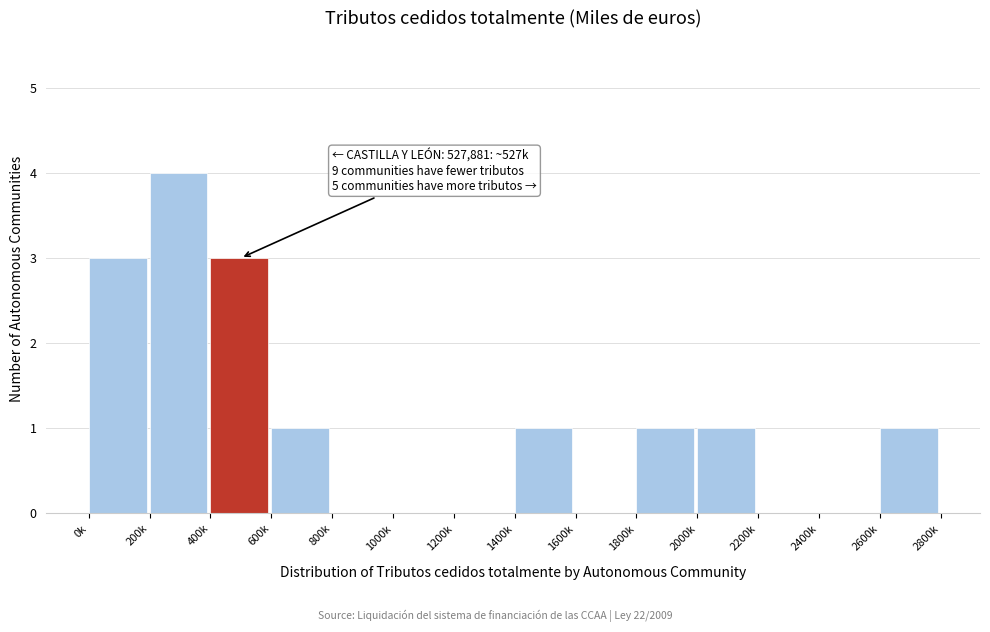

Reading right to left, extract all data points from this chart.

2600k=1	2400k=0	2200k=0	2000k=1	1800k=1	1600k=0	1400k=1	1200k=0	1000k=0	800k=0	600k=1	400k=3	200k=4	0k=3